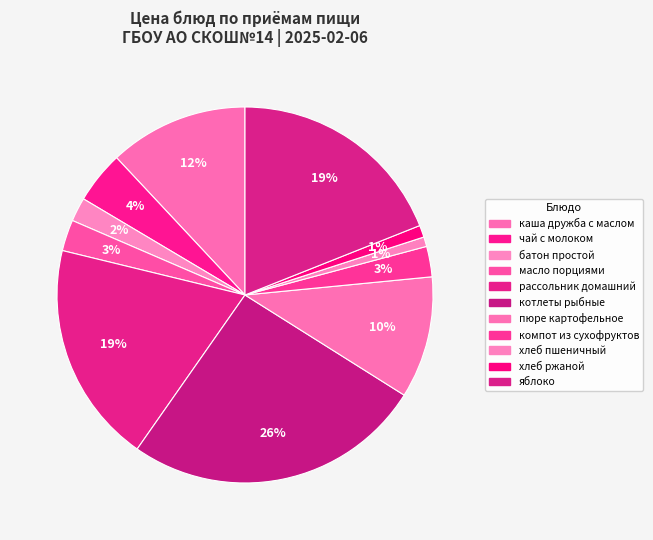

Combined, do каша дружба с маслом and хлеб ржаной account for over 50%?

No